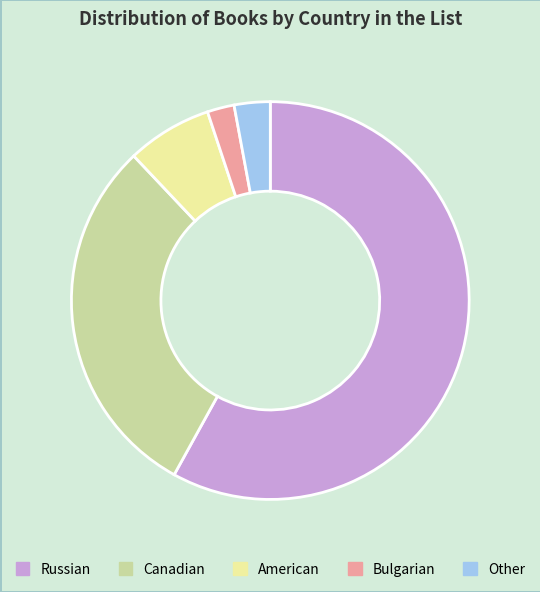

Does Canadian represent more than half of the total?

No